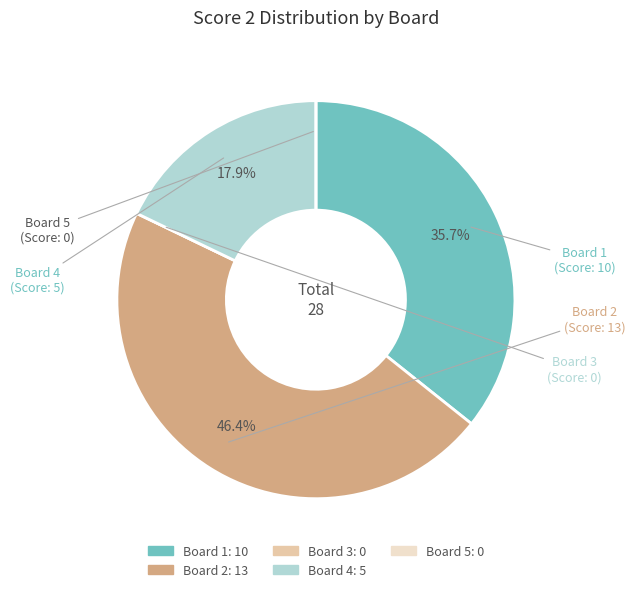

Which category has the biggest portion of the pie?

Board 2